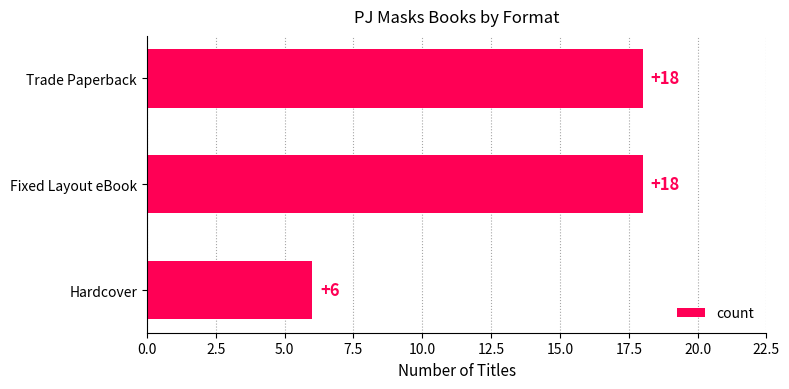

What is the minimum value shown in the chart?

6